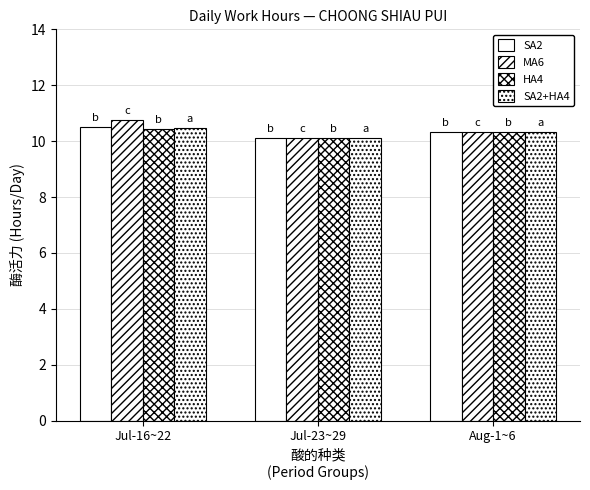

Reading left to right, extract all data points from this chart.

SA2: Jul-16~22=10.5	Jul-23~29=10.1	Aug-1~6=10.3
MA6: Jul-16~22=10.8	Jul-23~29=10.1	Aug-1~6=10.3
HA4: Jul-16~22=10.4	Jul-23~29=10.1	Aug-1~6=10.3
SA2+HA4: Jul-16~22=10.5	Jul-23~29=10.1	Aug-1~6=10.3